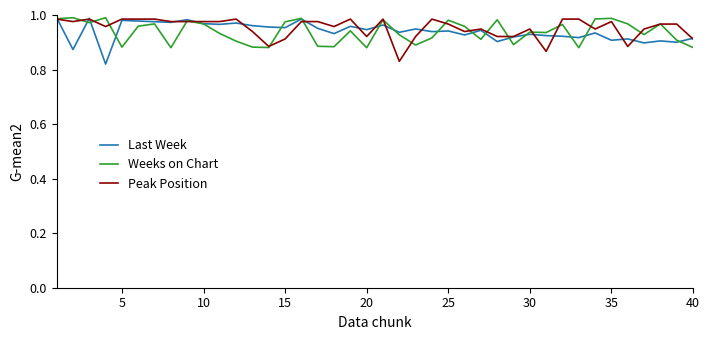

How many categories are shown in the chart?

40